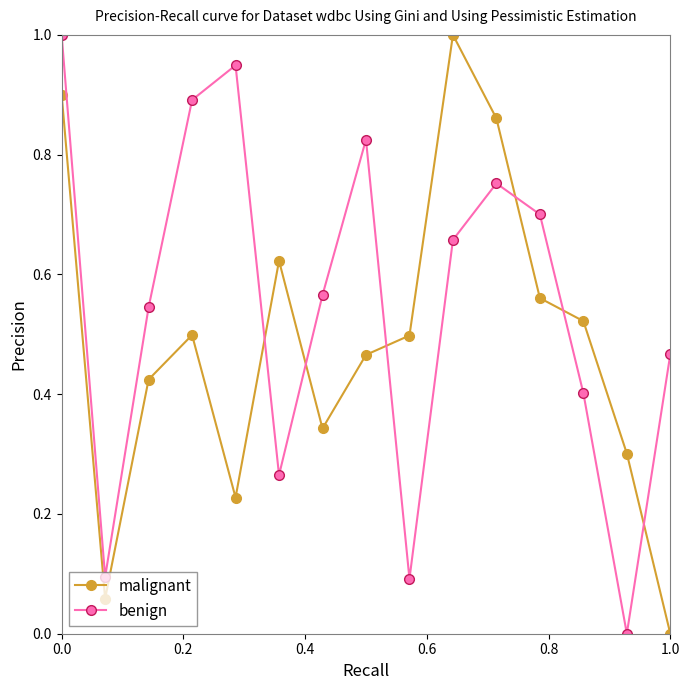

Which series has the largest total across all categories?

benign